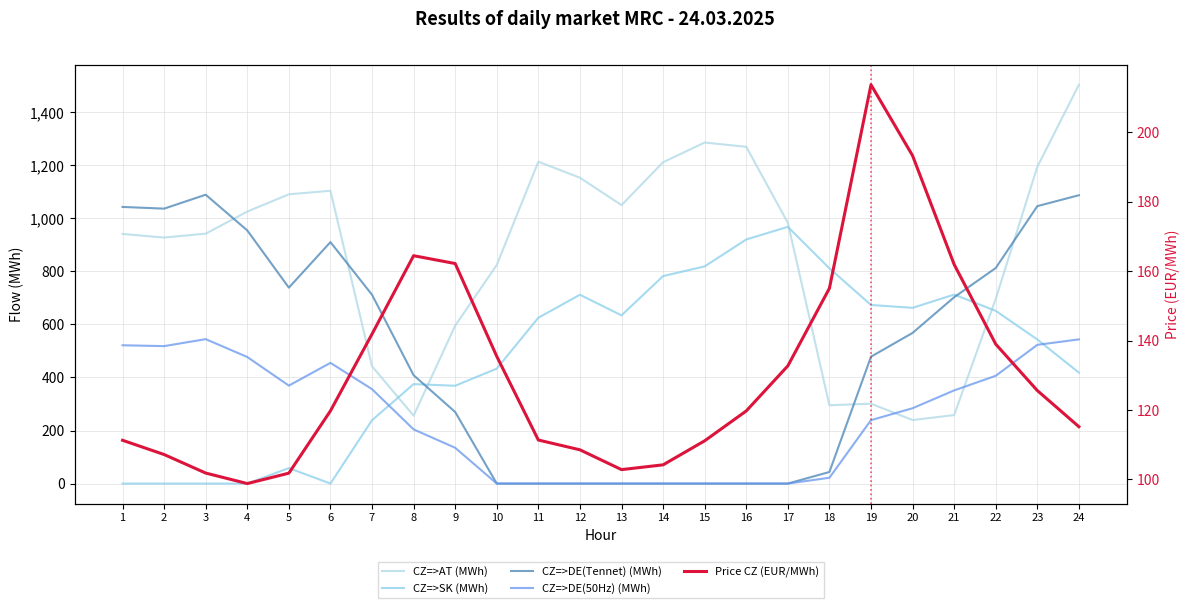

What is the total value across all series at 10?

1393.1